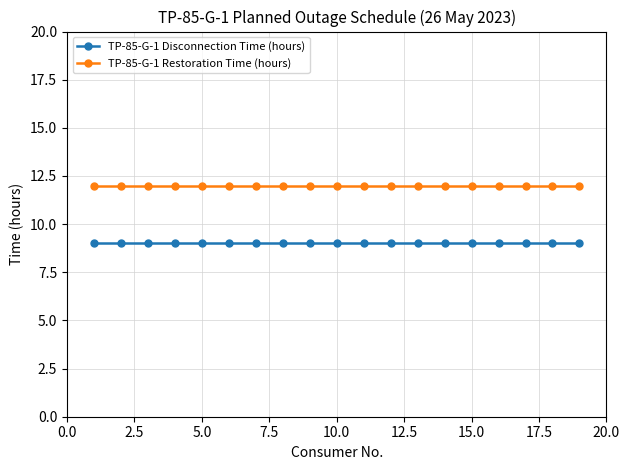

What is the value of the TP-85-G-1 Restoration Time (hours) point at the 4th from the left?

12